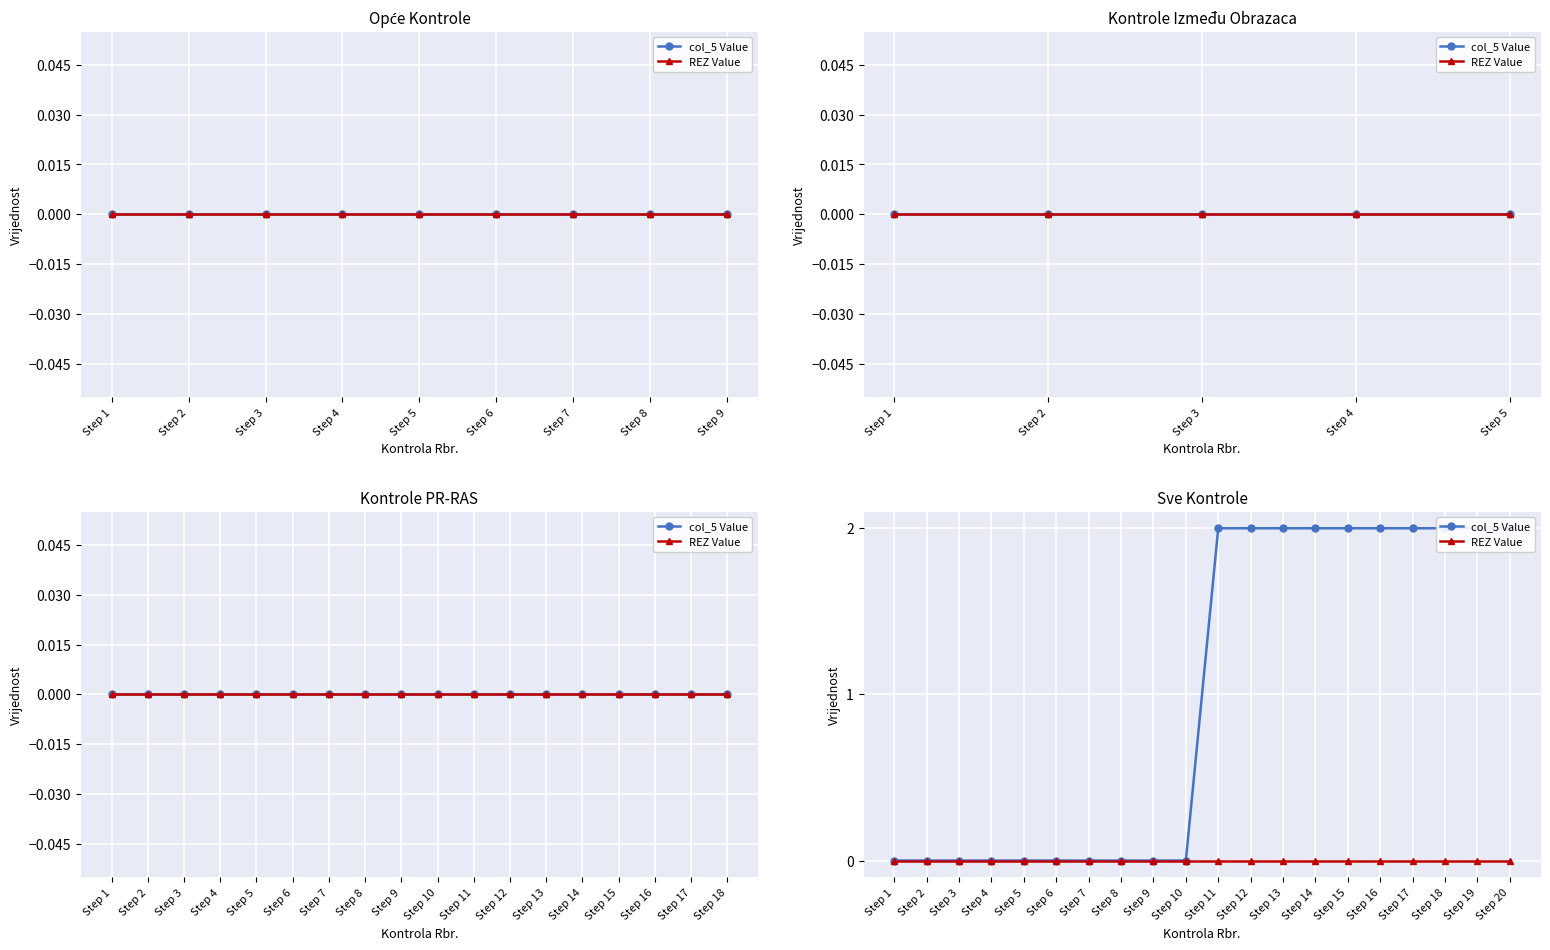

True or false: REZ Value and col_5 Value intersect in this chart.

False